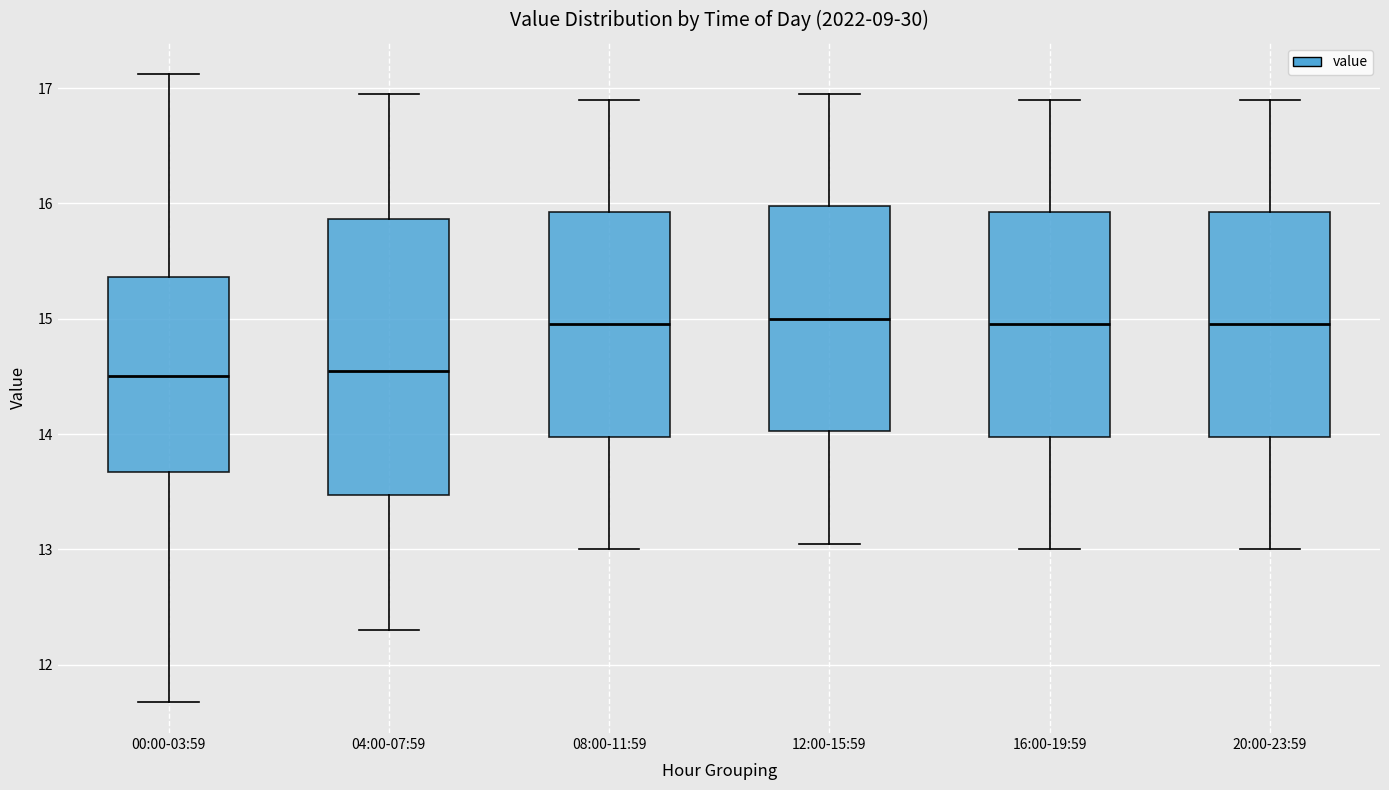

Reading left to right, read every box against the y-axis: the position of its median line, the range the box covers, and the ends of its whiskers. The values are not printed on the chart, so give them approximately, as read against the axis.

00:00-03:59: median 14.5, box 13.7 to 15.4, whiskers 11.7 to 17.1
04:00-07:59: median 14.6, box 13.5 to 15.9, whiskers 12.3 to 17.0
08:00-11:59: median 15.0, box 14.0 to 15.9, whiskers 13.0 to 16.9
12:00-15:59: median 15.0, box 14.0 to 16.0, whiskers 13.1 to 17.0
16:00-19:59: median 15.0, box 14.0 to 15.9, whiskers 13.0 to 16.9
20:00-23:59: median 15.0, box 14.0 to 15.9, whiskers 13.0 to 16.9